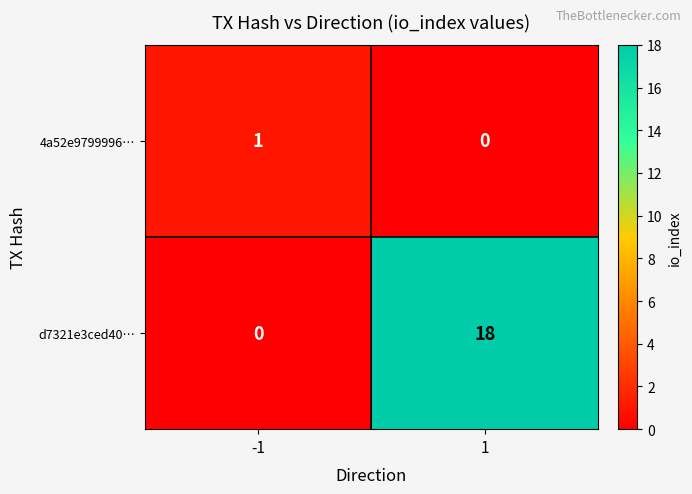

At 1, list the series in order from smallest to largest.

4a52e9799996…, d7321e3ced40…